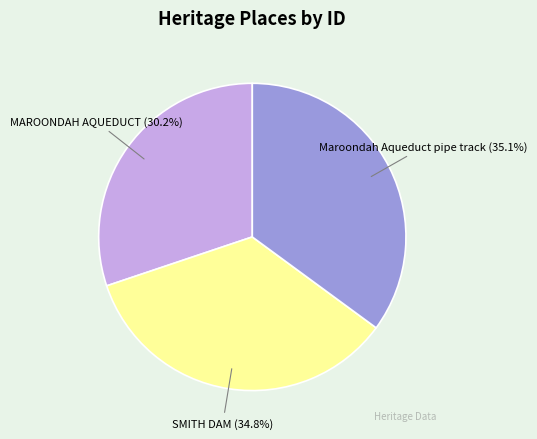

Is there any slice that represents more than half of the pie?

No